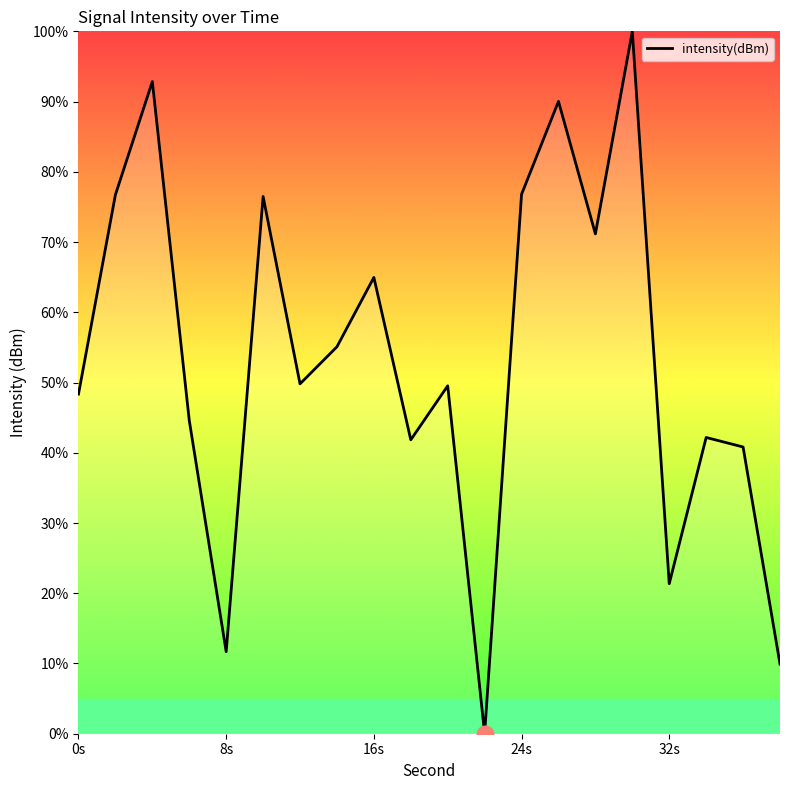

What is the difference between the maximum and minimum values?

100.0